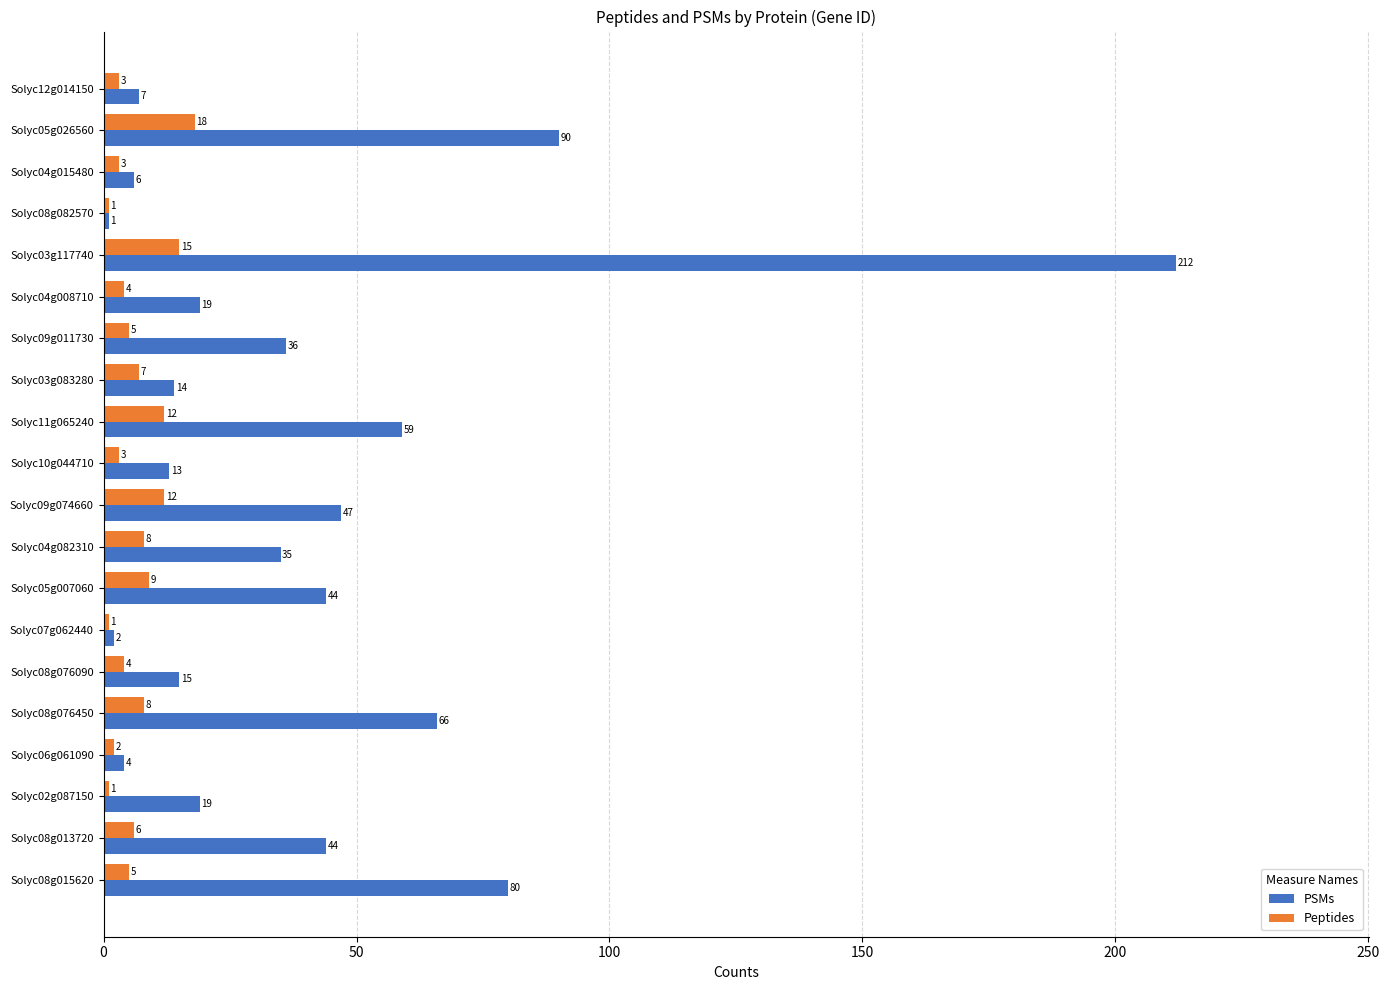

Rank the series by their average value, from highest to lowest.

PSMs, Peptides